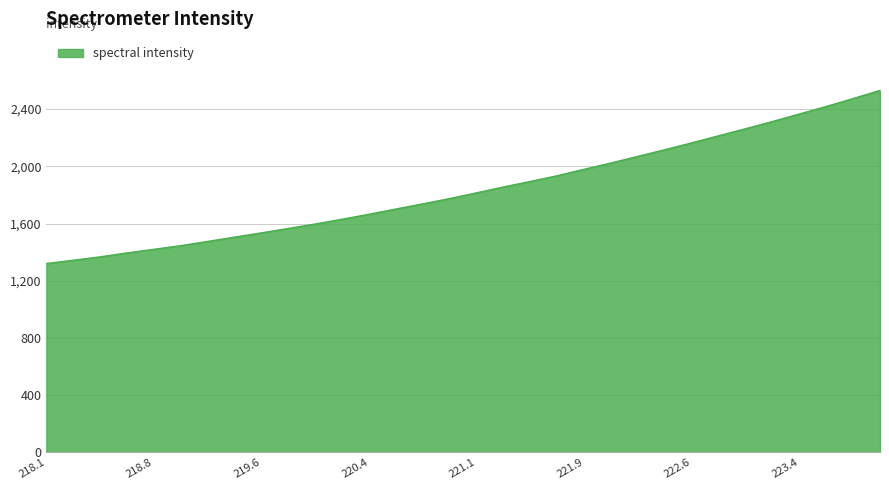

What is the maximum value shown in the chart?

2530.3